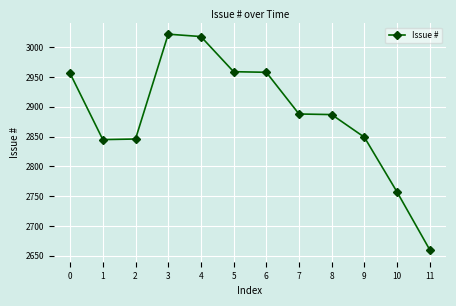

What is the approximate value at 8?

2887